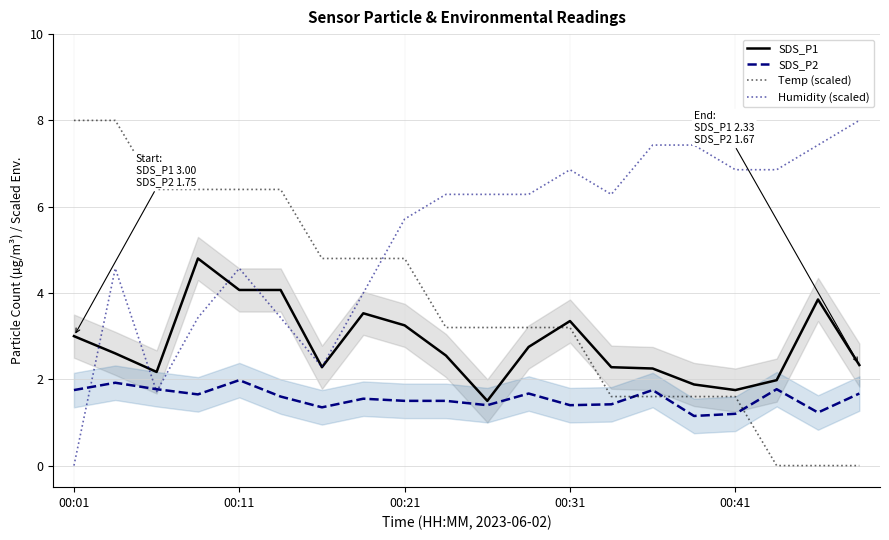

At how many categories does at least one series exceed 4?

20